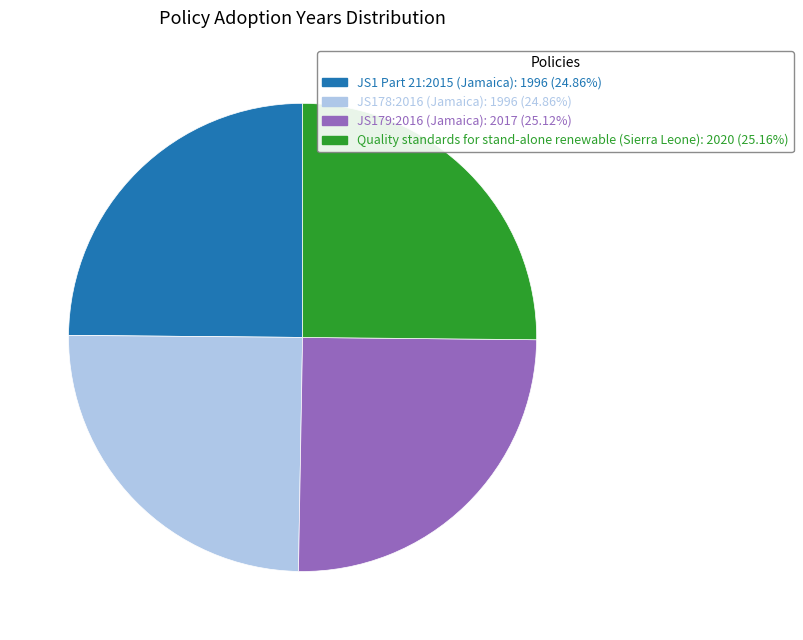

What is the ratio of the value at JS179:2016 (Jamaica): 2017 (25.12%) to the value at JS1 Part 21:2015 (Jamaica): 1996 (24.86%)?

1.0